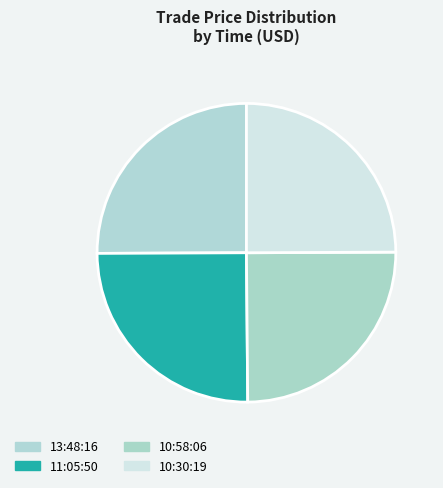

How many segments does this pie chart have?

4